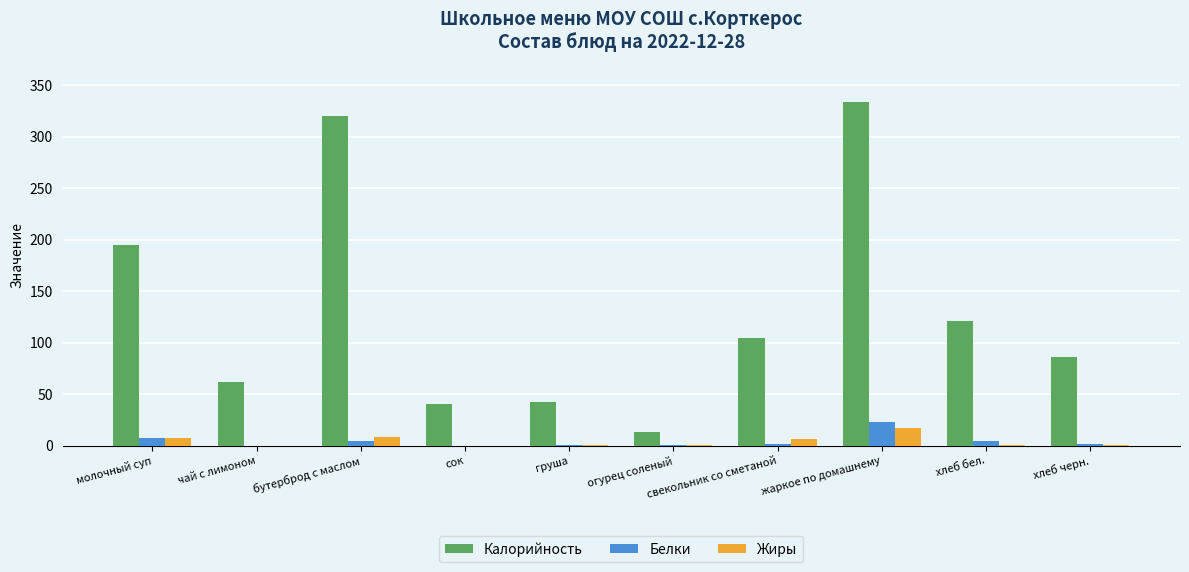

What is the average value of the Белки series?

4.3